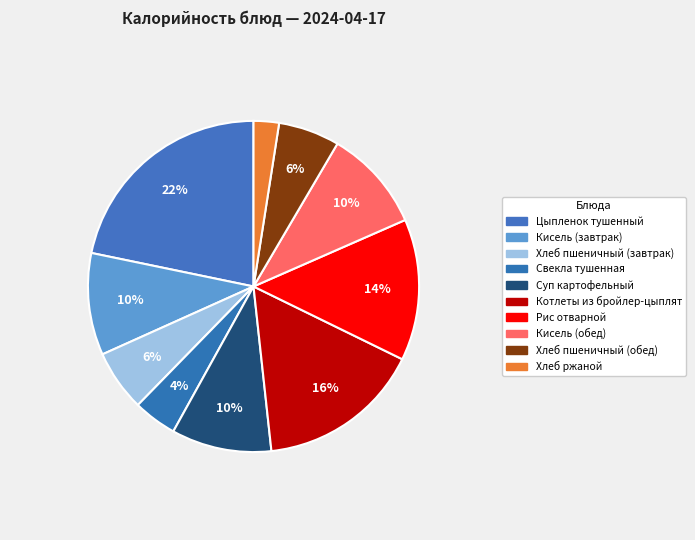

How many slices are in this pie chart?

10